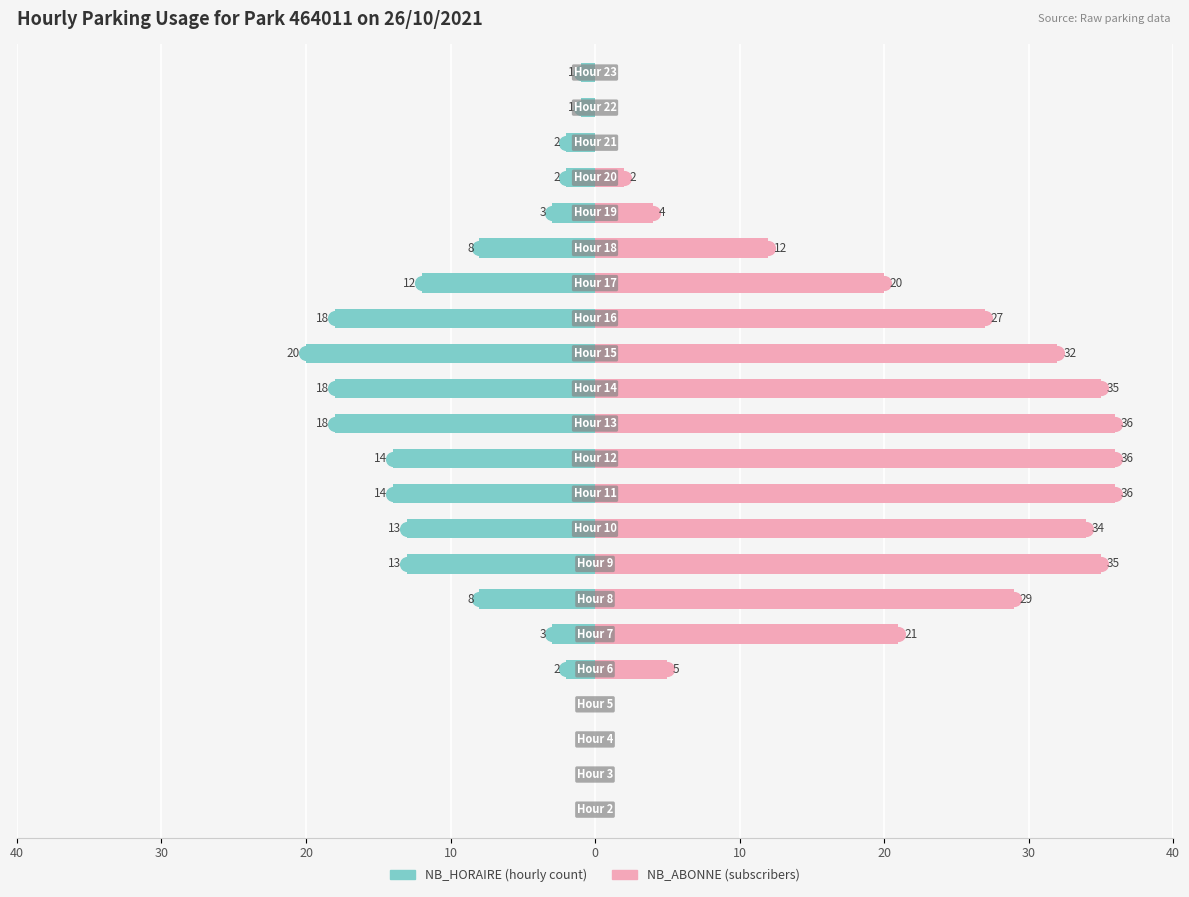

What is the difference between the second highest and minimum values in the NB_ABONNE series?

36